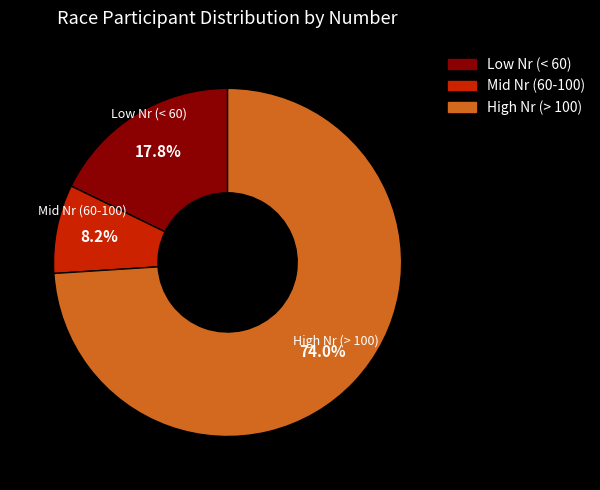

What is the smallest slice in the pie chart?

Mid Nr (60-100)